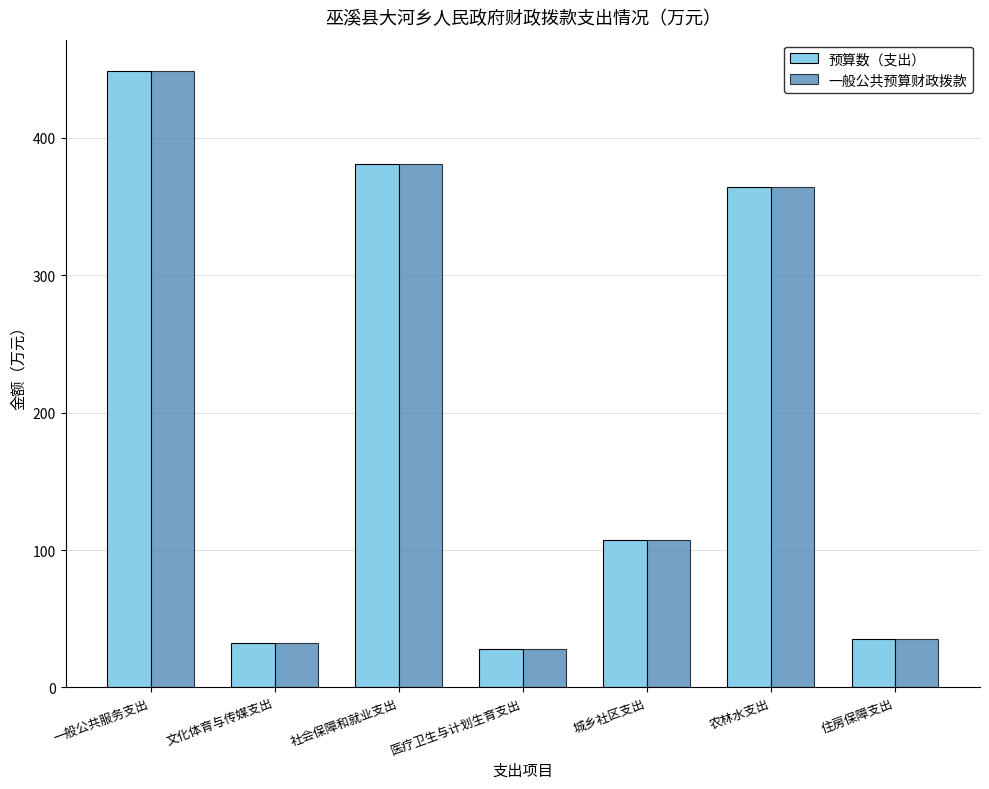

How many groups of bars are there?

7